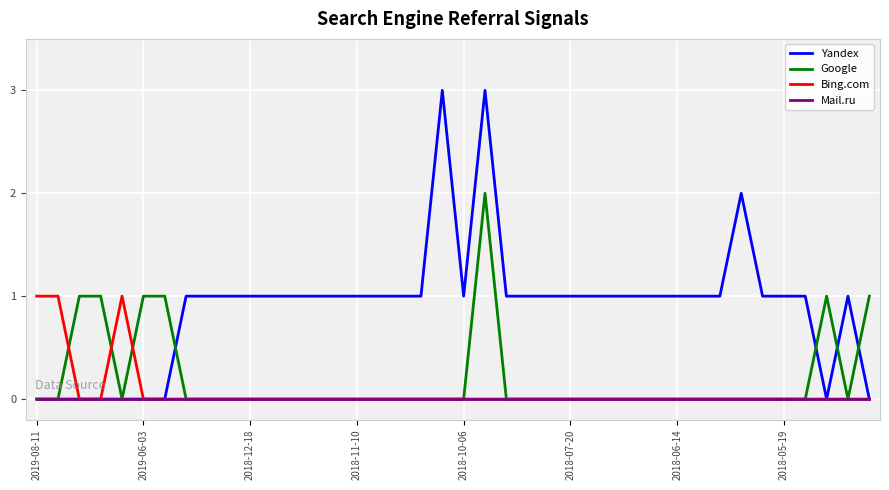

List the series in order of their peak value, highest first.

Yandex, Google, Bing.com, Mail.ru